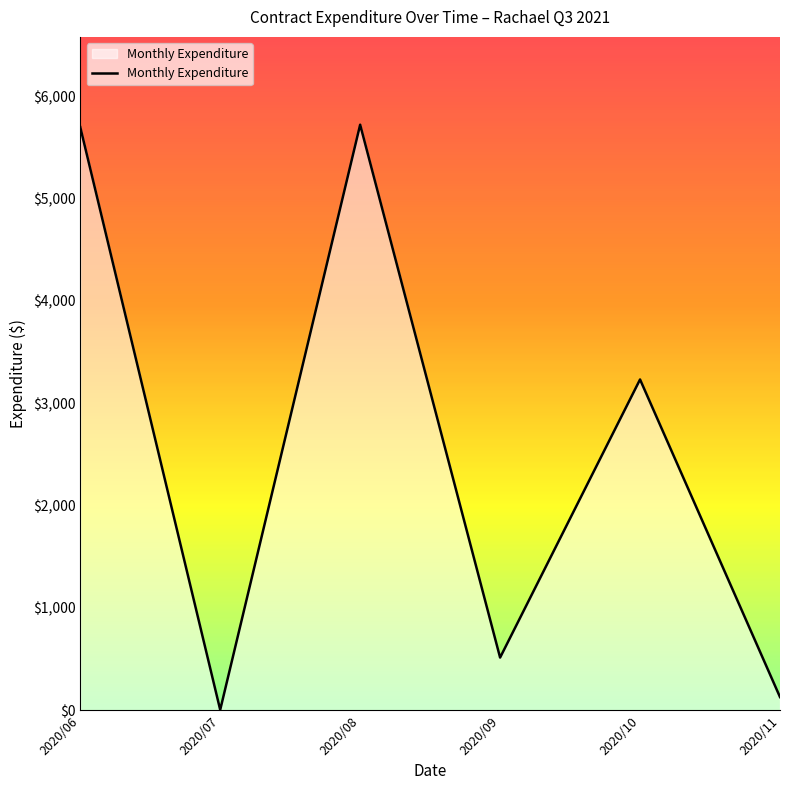

Where is the first local maximum?

2020/08